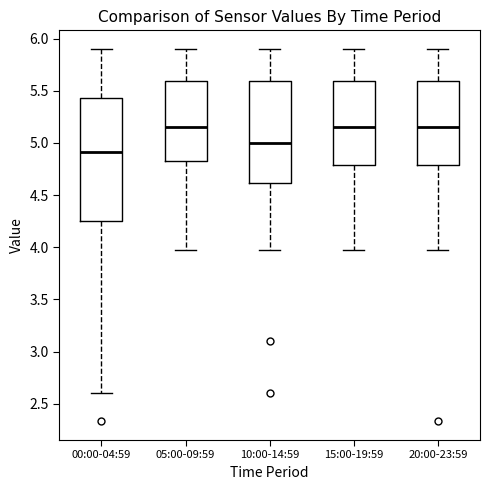

Where does the median line of the box for 10:00-14:59 sit on the y-axis? The values are not printed on the chart, so give them approximately, as read against the axis.

5.00